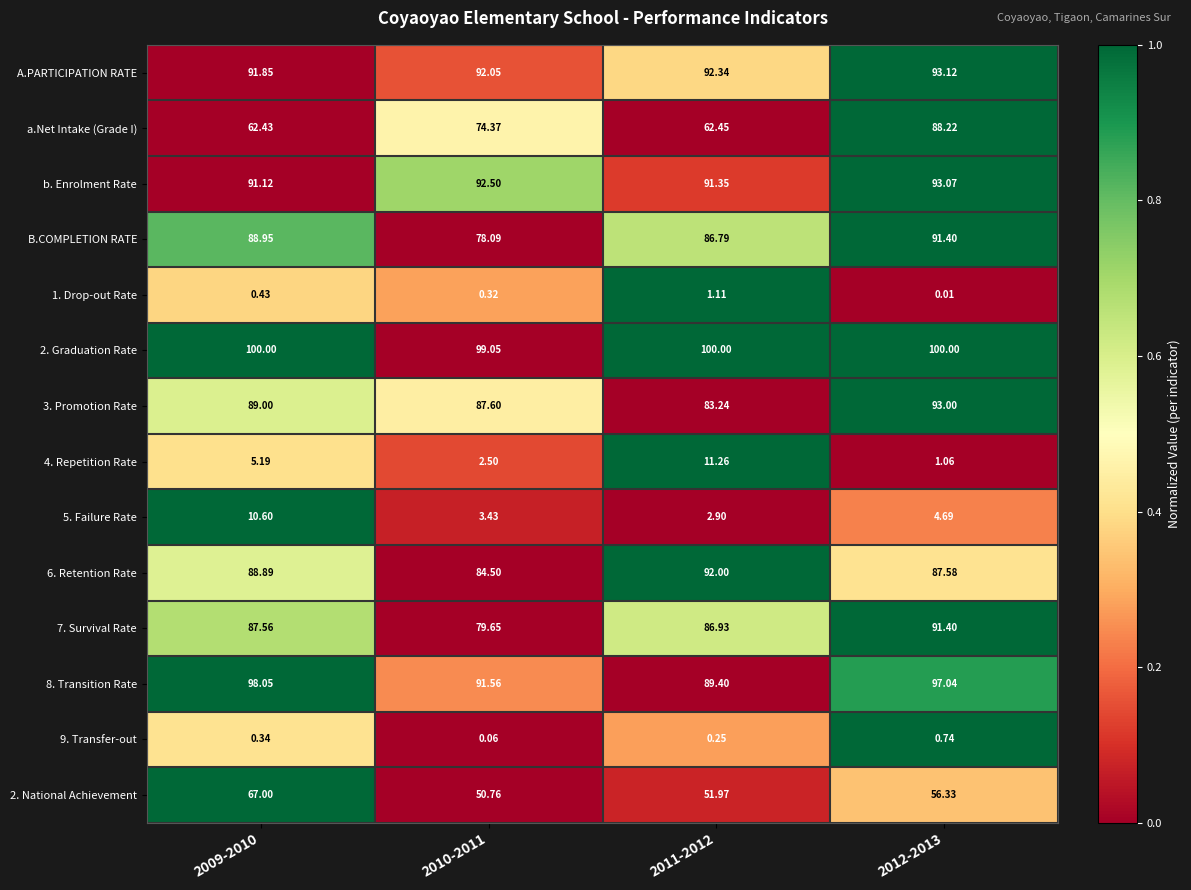

Is the value of 2. National Achievement at 2009-2010 greater than the value of A.PARTICIPATION RATE at 2009-2010?

No